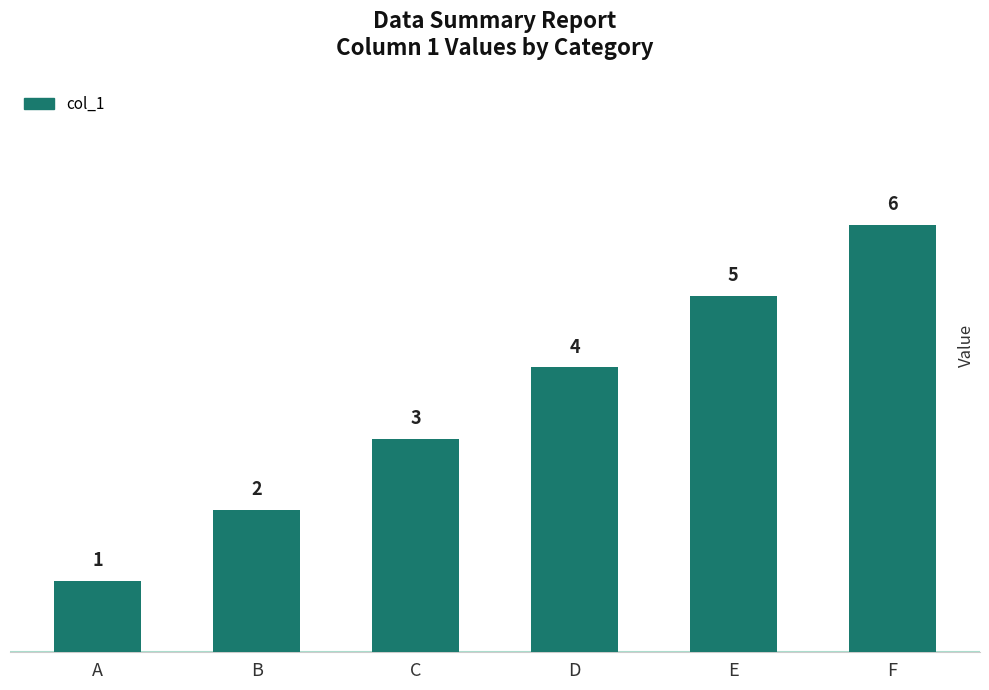

Which category has the highest value across all series?

F